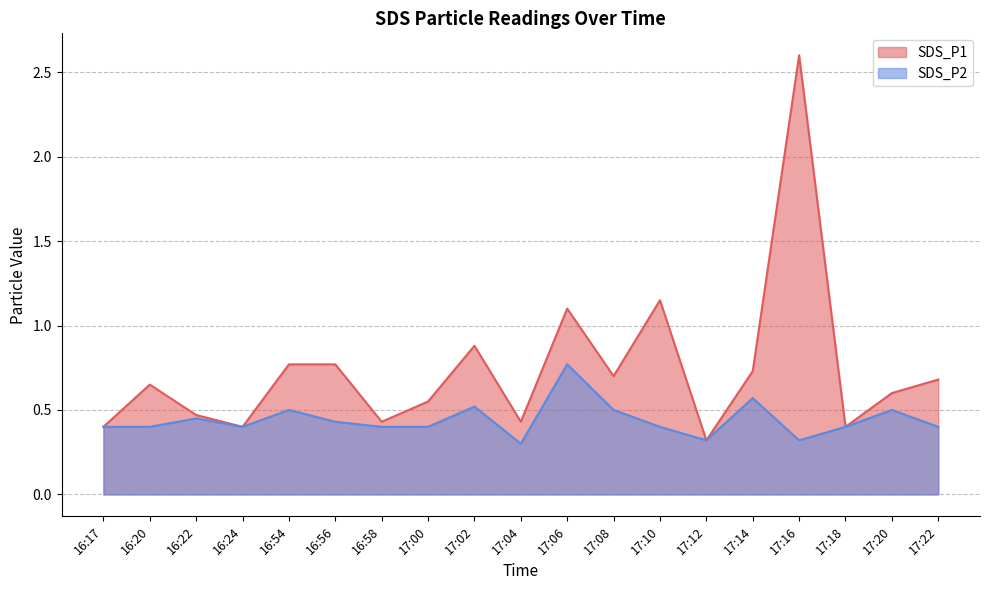

Rank the categories by SDS_P1 value from highest to lowest.

17:16, 17:10, 17:06, 17:02, 16:54, 16:56, 17:14, 17:08, 17:22, 16:20, 17:20, 17:00, 16:22, 16:58, 17:04, 16:17, 16:24, 17:18, 17:12